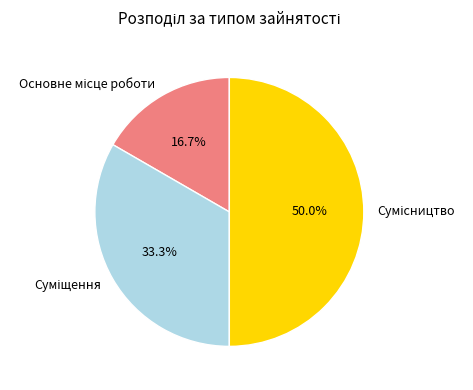

What percentage is the Основне місце роботи slice, to the nearest percent?

17%